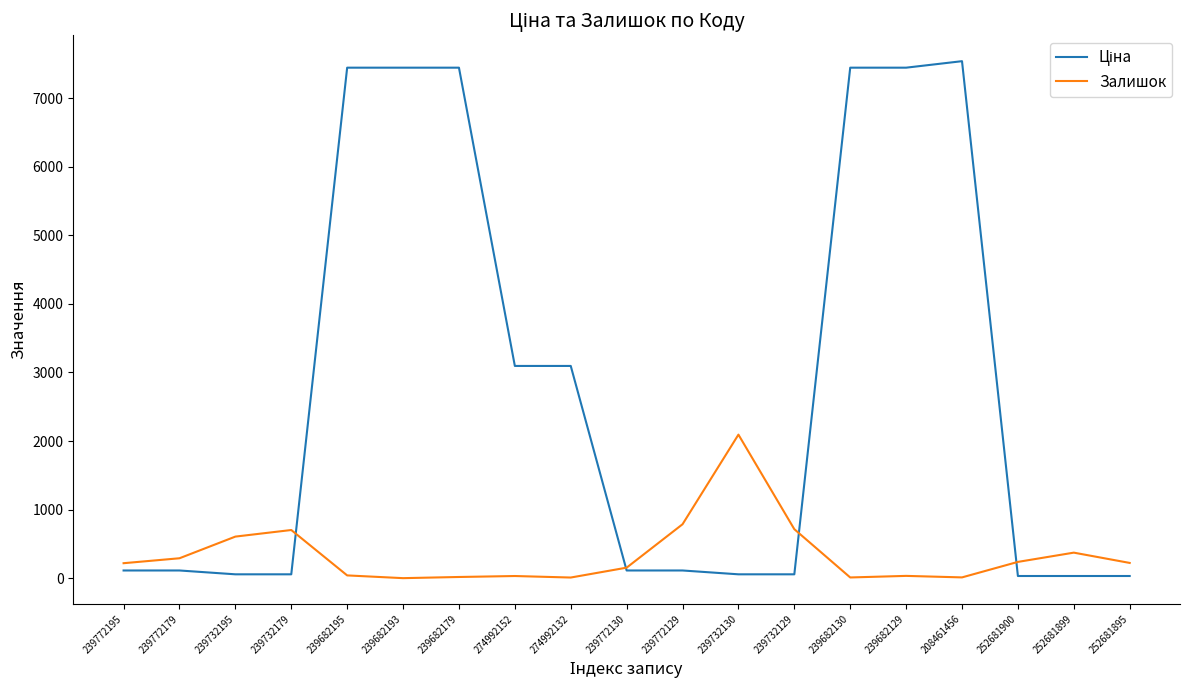

Where is Залишок nearest to the value 1046?

239772129